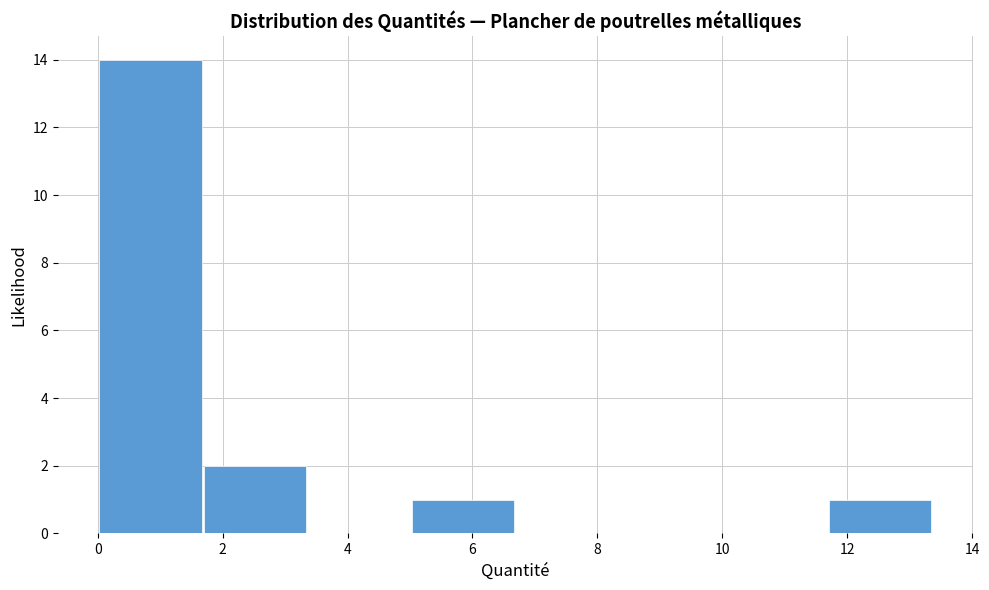

Reading left to right, transcribe this chart: for each bar, give the range it covers on the x-axis and its height. Neither the bar edges nor the heights are printed on the chart, so give them approximately, as read against the axes.

0.0 to 1.6: 14
1.6 to 3.4: 2
3.4 to 5.0: 0
5.0 to 6.6: 1
6.6 to 8.4: 0
8.4 to 10.0: 0
10.0 to 11.6: 0
11.6 to 13.4: 1